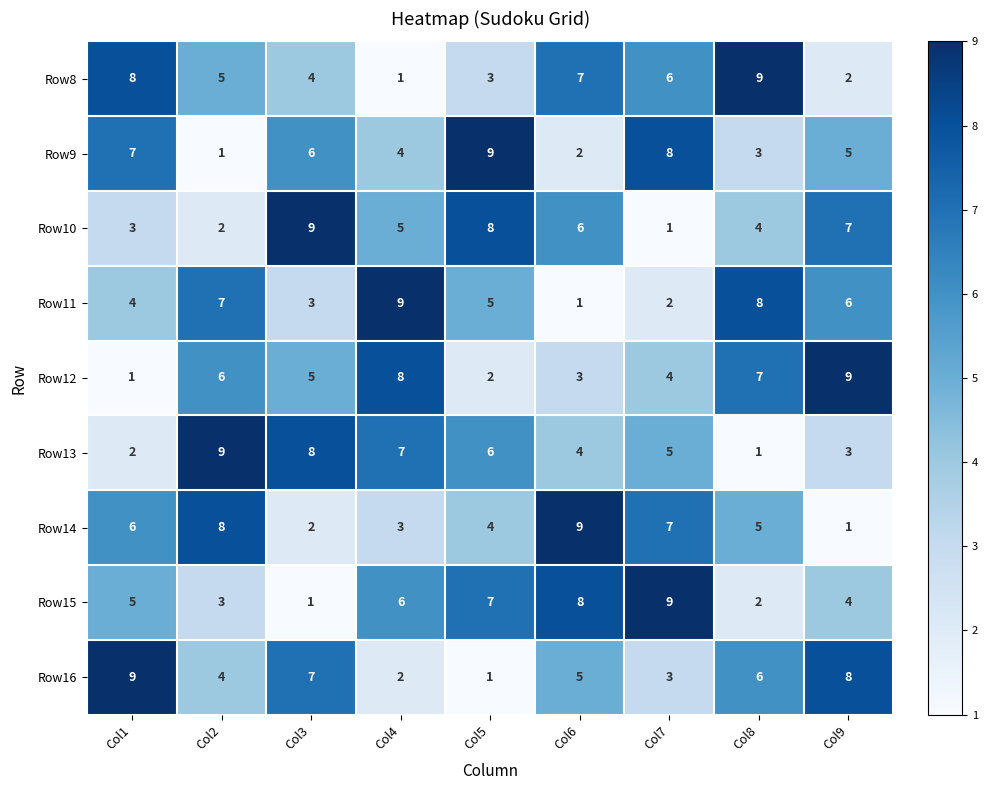

What is the difference between the highest and lowest values at Col7?

8